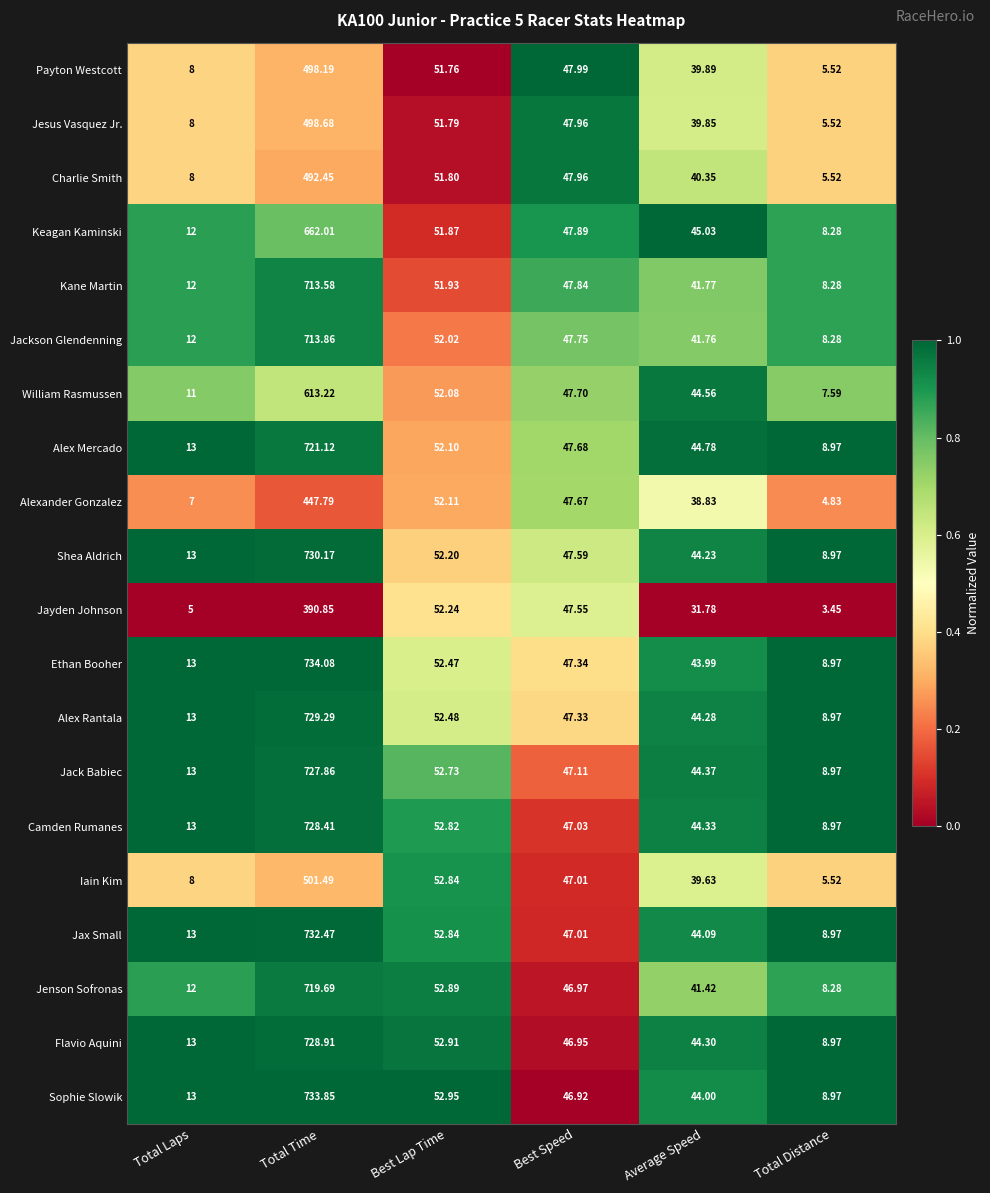

Where is Ethan Booher nearest to the value 371?

Best Lap Time